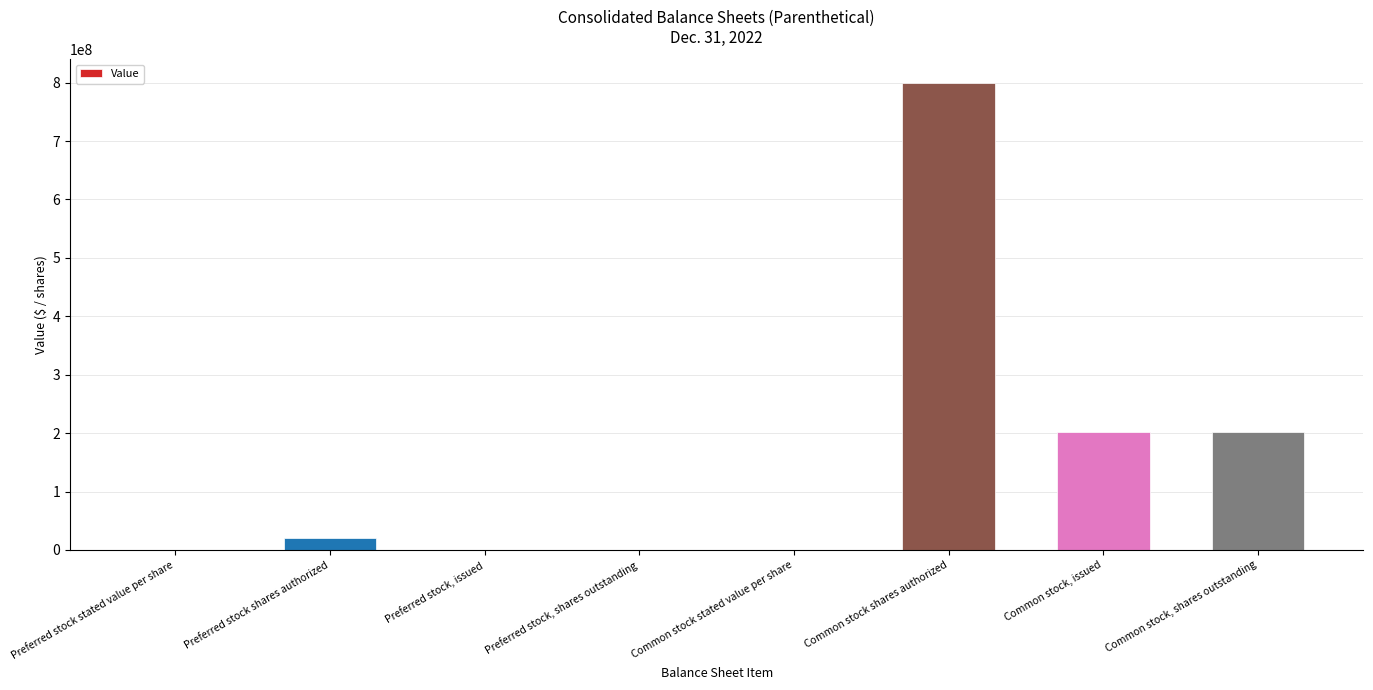

Read the value at Preferred stock shares authorized.

20000000.0